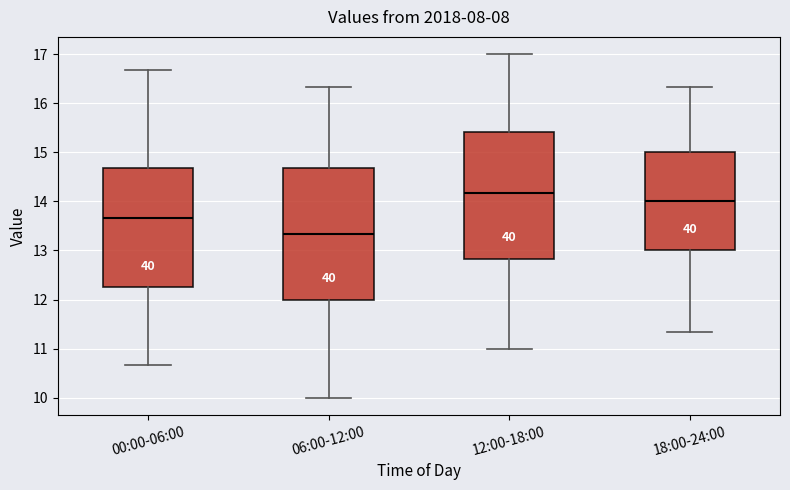

Reading left to right, read every box against the y-axis: the position of its median line, the range the box covers, and the ends of its whiskers. The values are not printed on the chart, so give them approximately, as read against the axis.

00:00-06:00: median 13.7, box 12.2 to 14.7, whiskers 10.7 to 16.7
06:00-12:00: median 13.3, box 12.0 to 14.7, whiskers 10.0 to 16.3
12:00-18:00: median 14.2, box 12.8 to 15.4, whiskers 11.0 to 17.0
18:00-24:00: median 14.0, box 13.0 to 15.0, whiskers 11.3 to 16.3